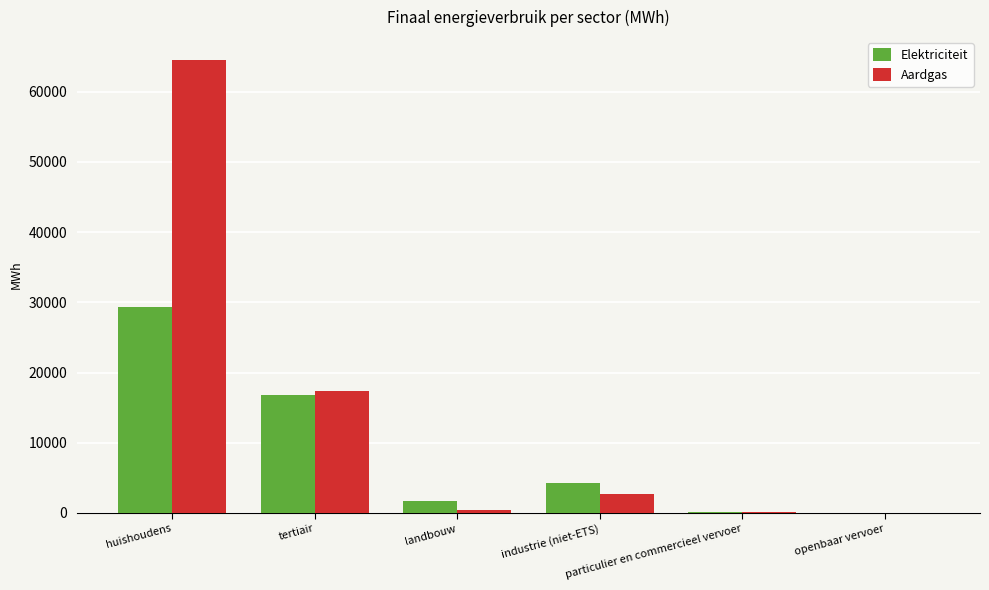

How many groups of bars are there?

6